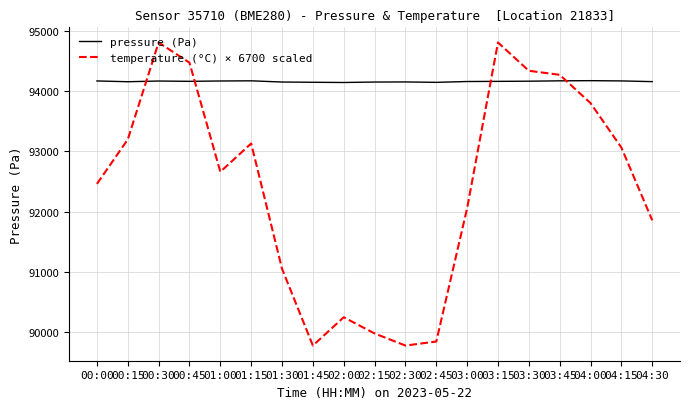

What is the minimum value shown in the chart?

89780.0